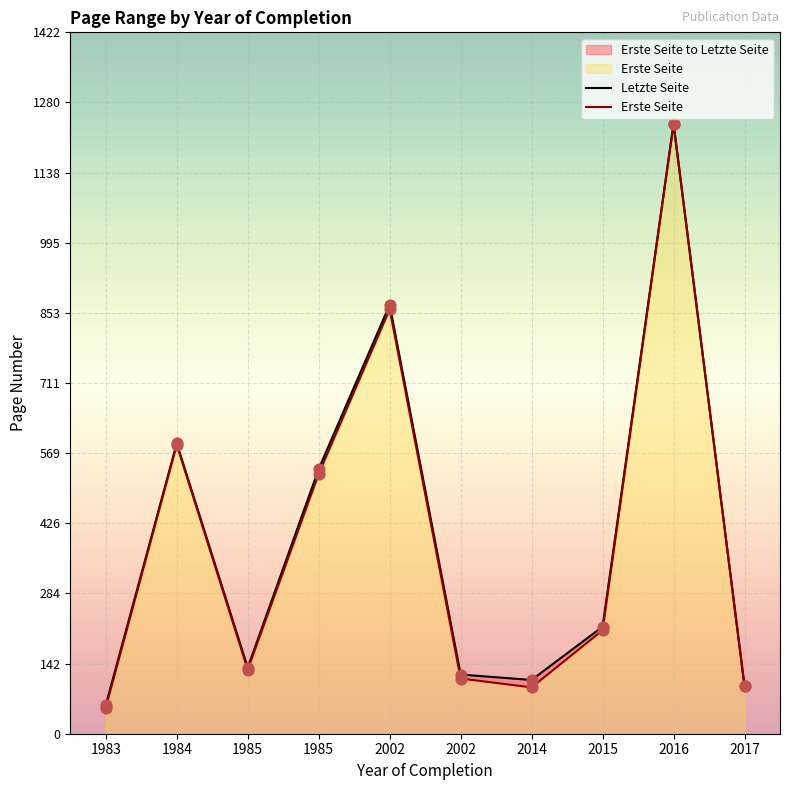

Which series reaches the maximum Y coordinate?

Erste Seite